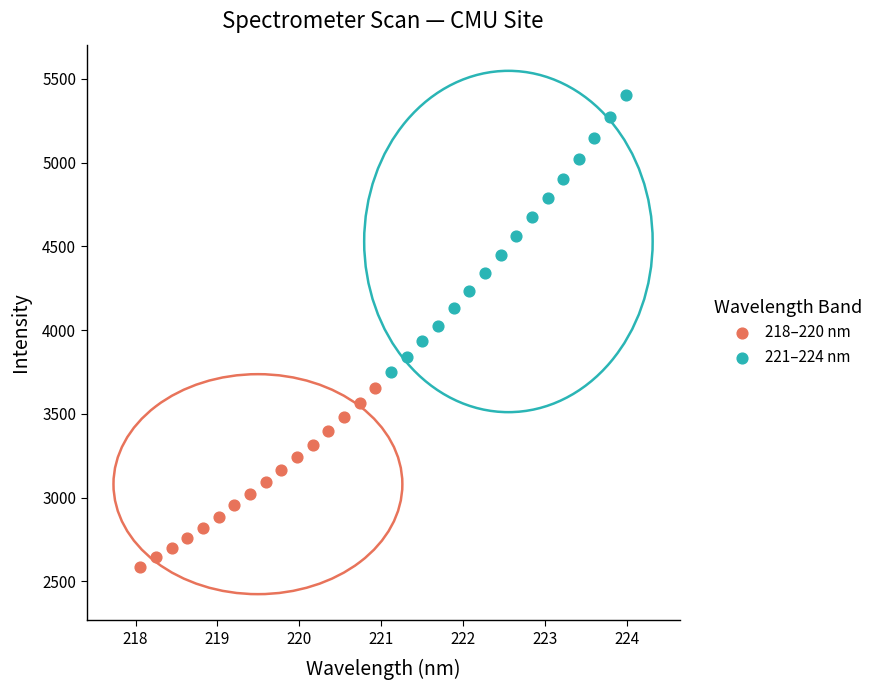

Which series contains the highest Y value?

221–224 nm